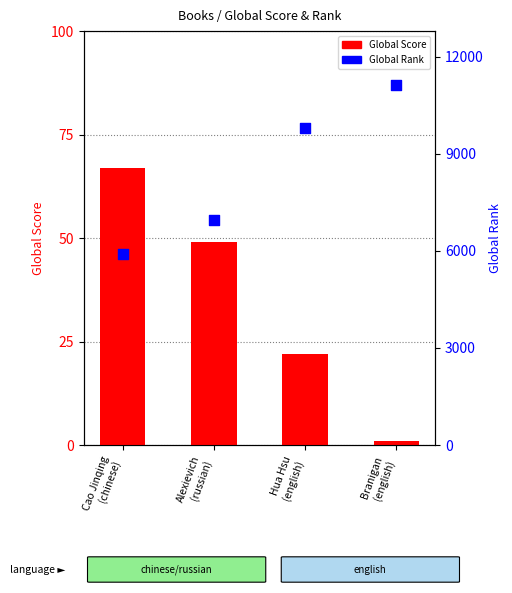

Which series contains the lowest Y value?

Global Score